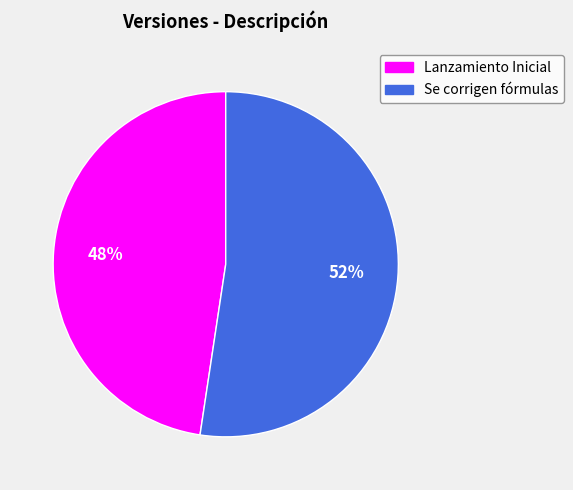

What is the smallest slice in the pie chart?

Lanzamiento Inicial